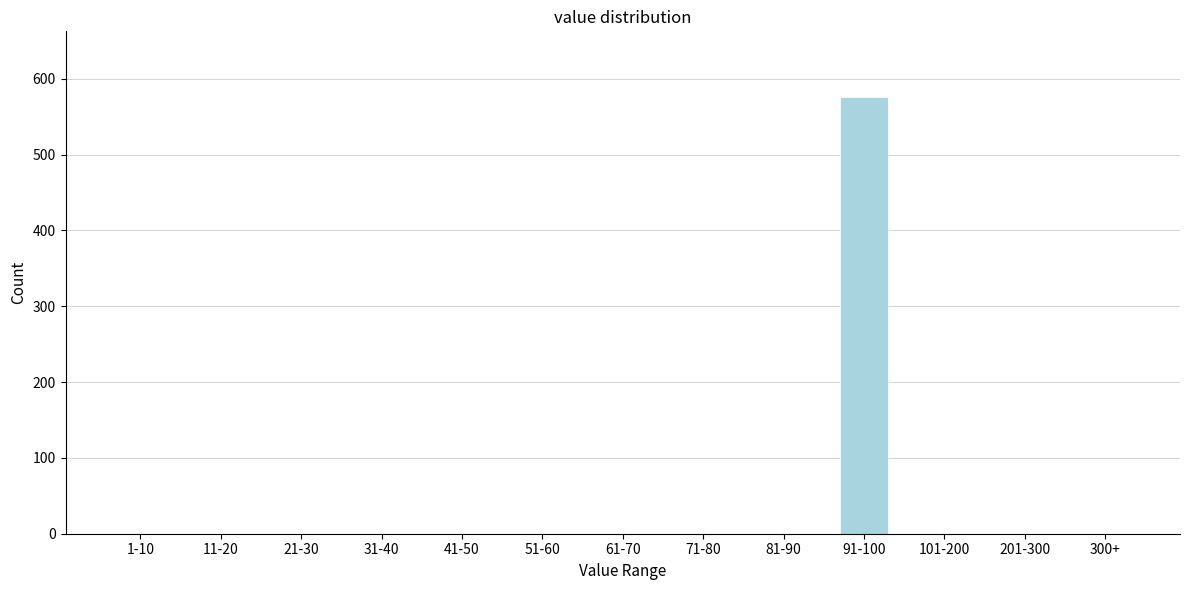

Reading left to right, extract all data points from this chart.

1-10=0	11-20=0	21-30=0	31-40=0	41-50=0	51-60=0	61-70=0	71-80=0	81-90=0	91-100=576	101-200=0	201-300=0	300+=0